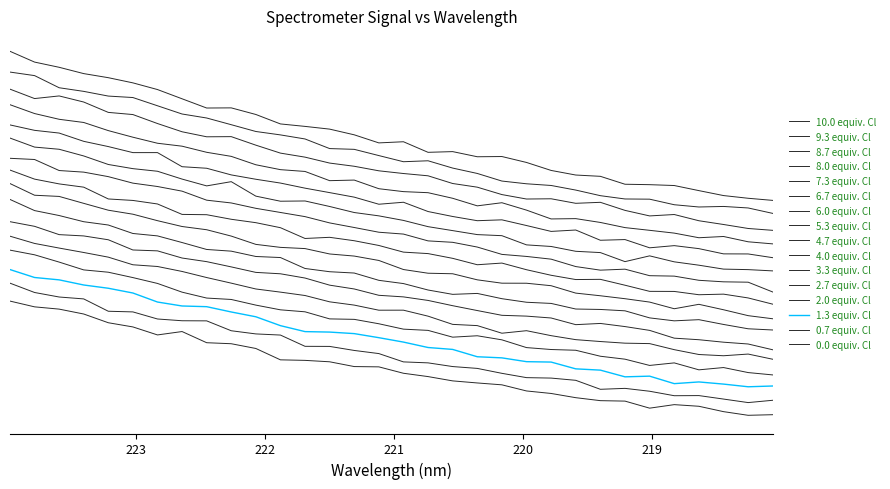

Which category has the highest value across all series?

223.9802